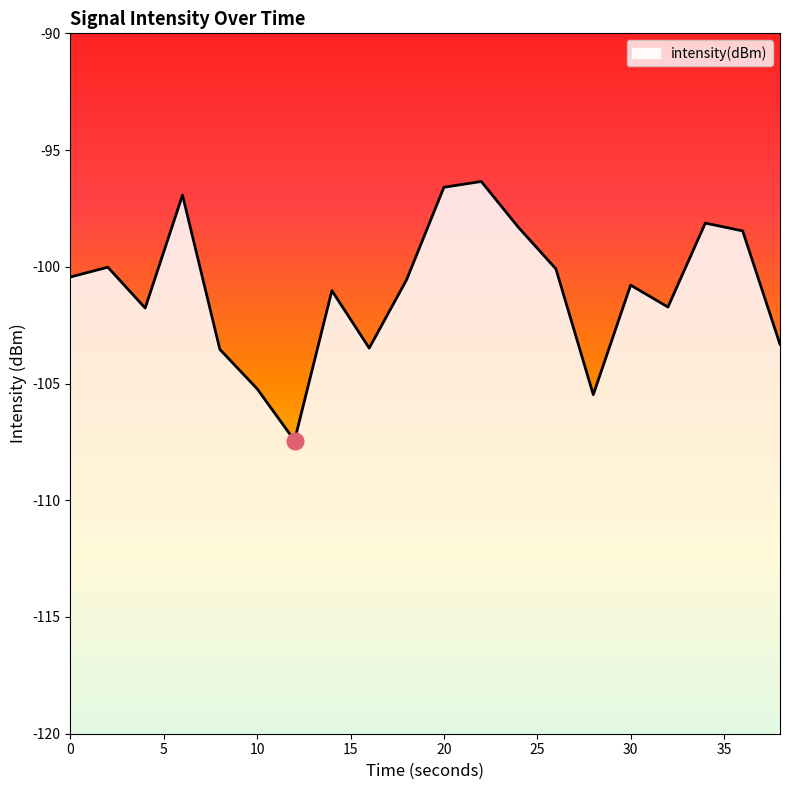

What is the minimum value shown in the chart?

-107.4